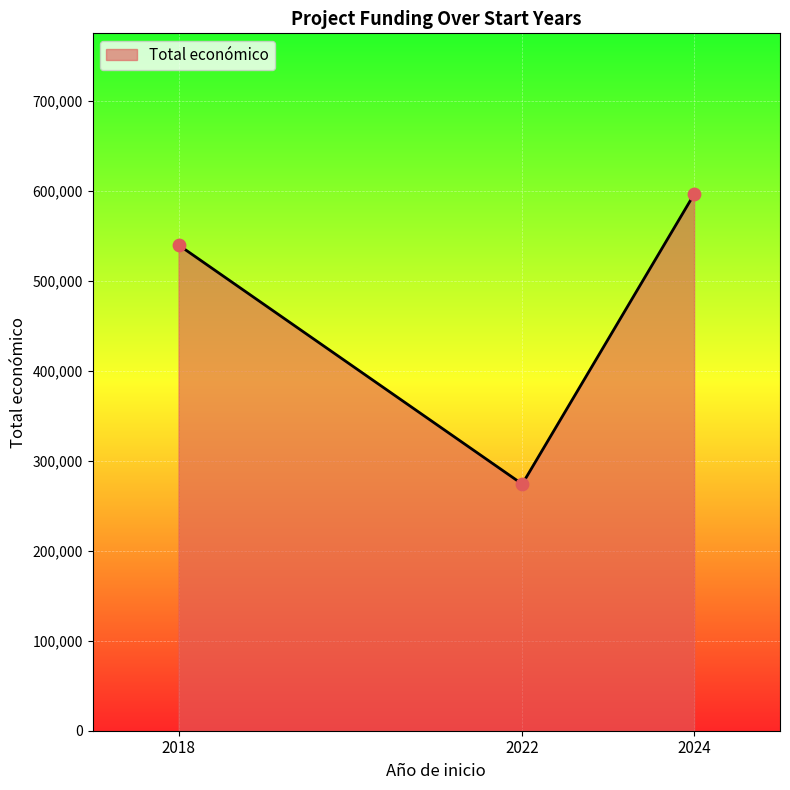

Between 2018 and 2022, which is larger?

2018